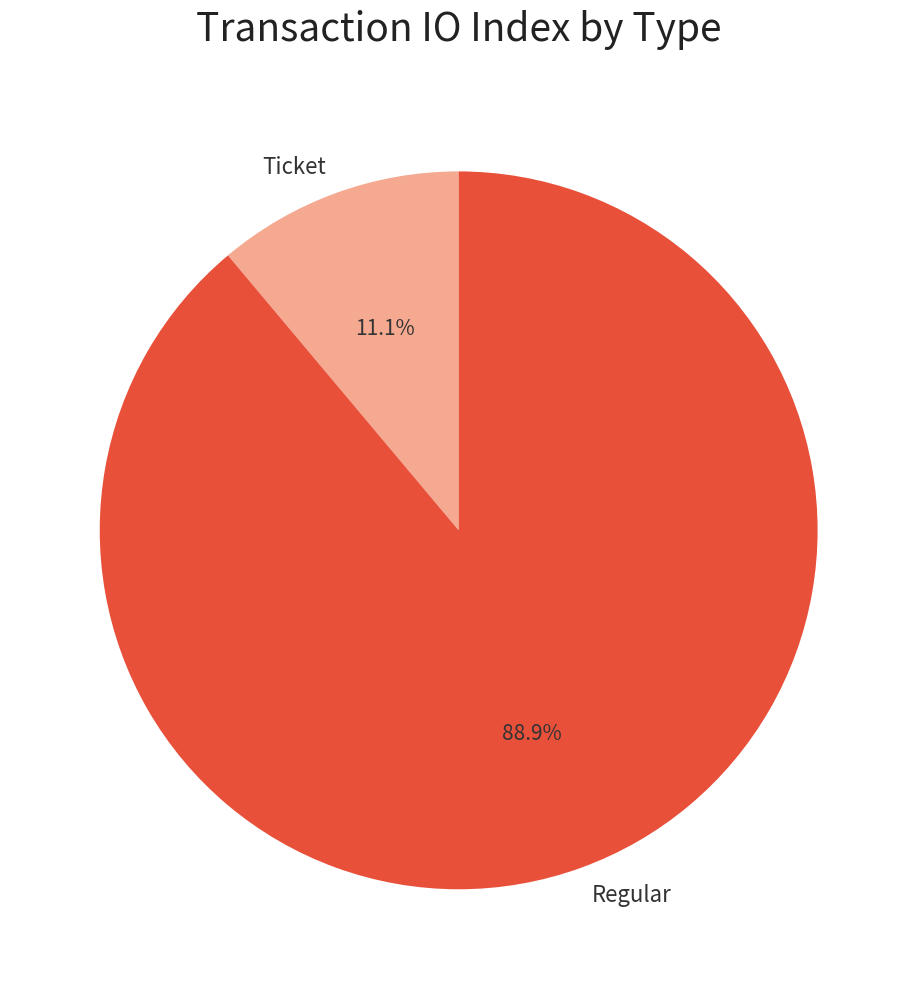

Rank the categories by value from highest to lowest.

Regular, Ticket